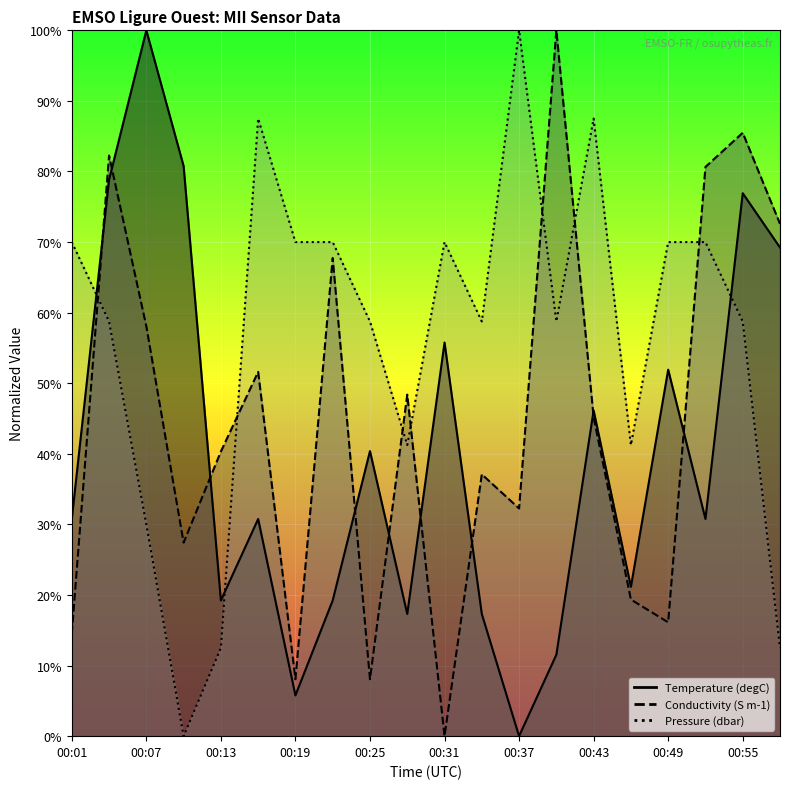

True or false: Pressure and Temperature cross at least once.

True